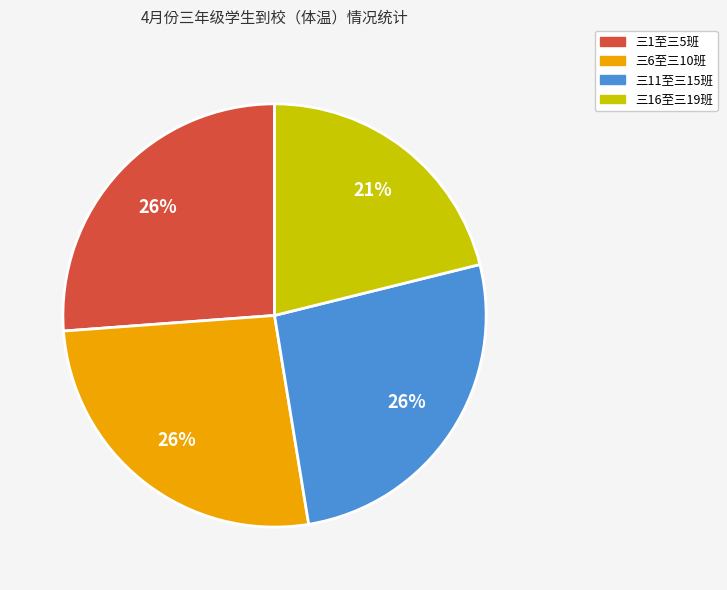

To the nearest percent, what is the difference between the largest and smallest slice percentages?

5%